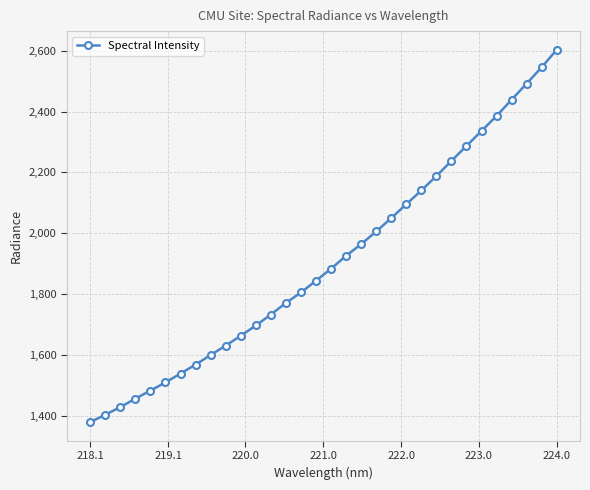

What is the value of the 1st point from the left?

1378.9